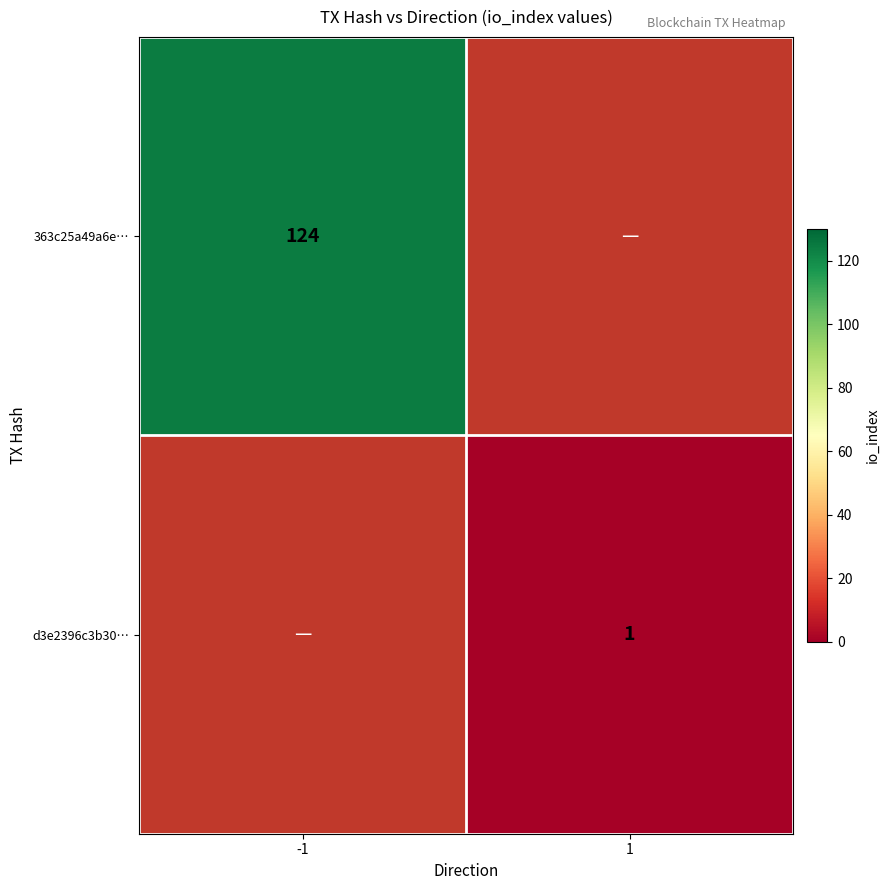

Is the value of d3e2396c3b30… at 1 greater than the value of 363c25a49a6e… at -1?

No